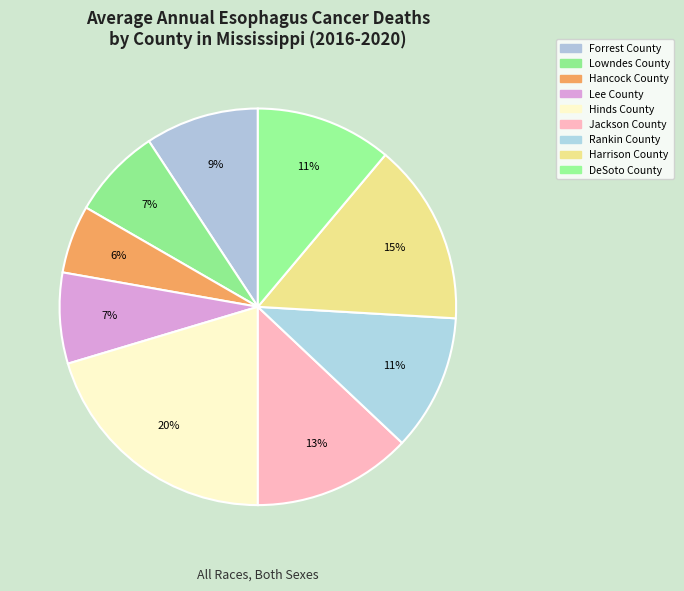

True or false: Jackson County accounts for 1% of the total.

False